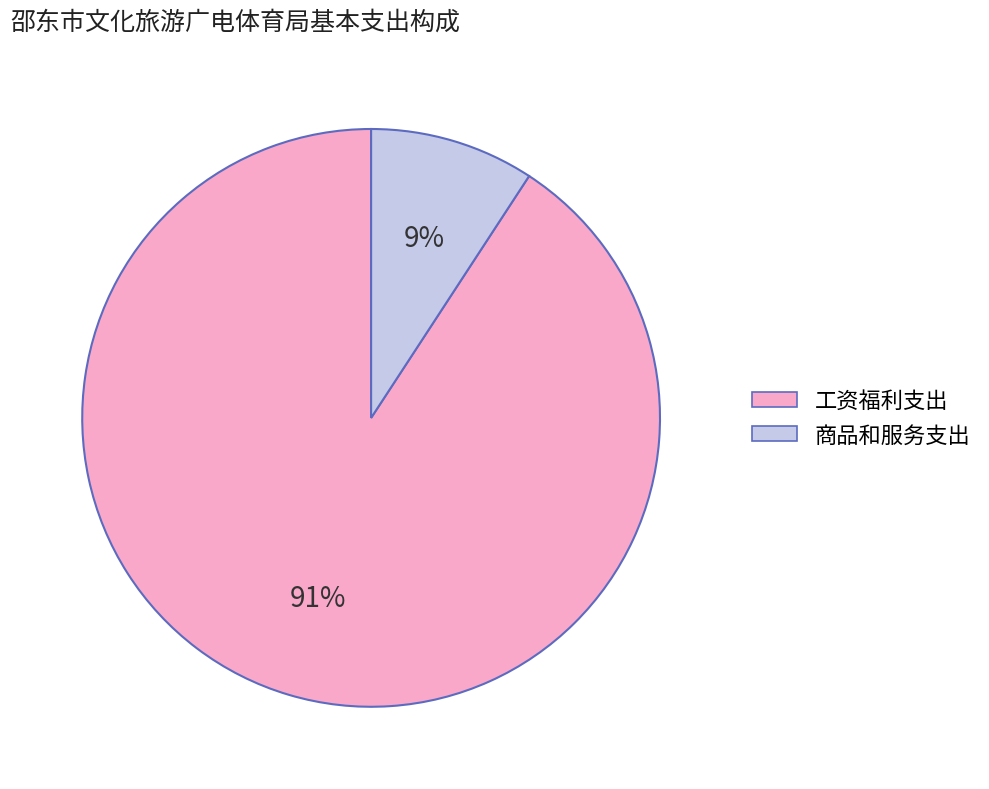

Is it true that 商品和服务支出 is 9% of the pie?

True